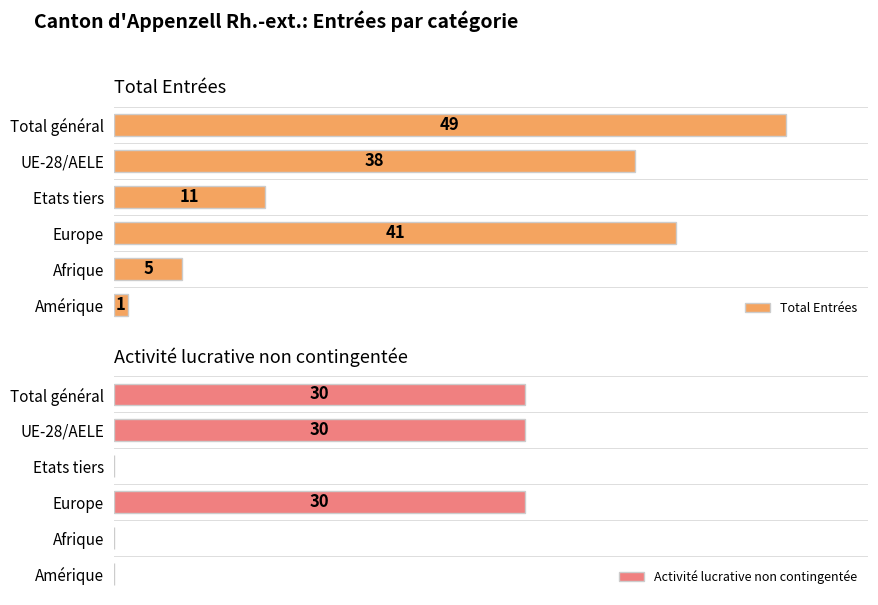

Which category has the highest value in the Total Entrées series?

Total général